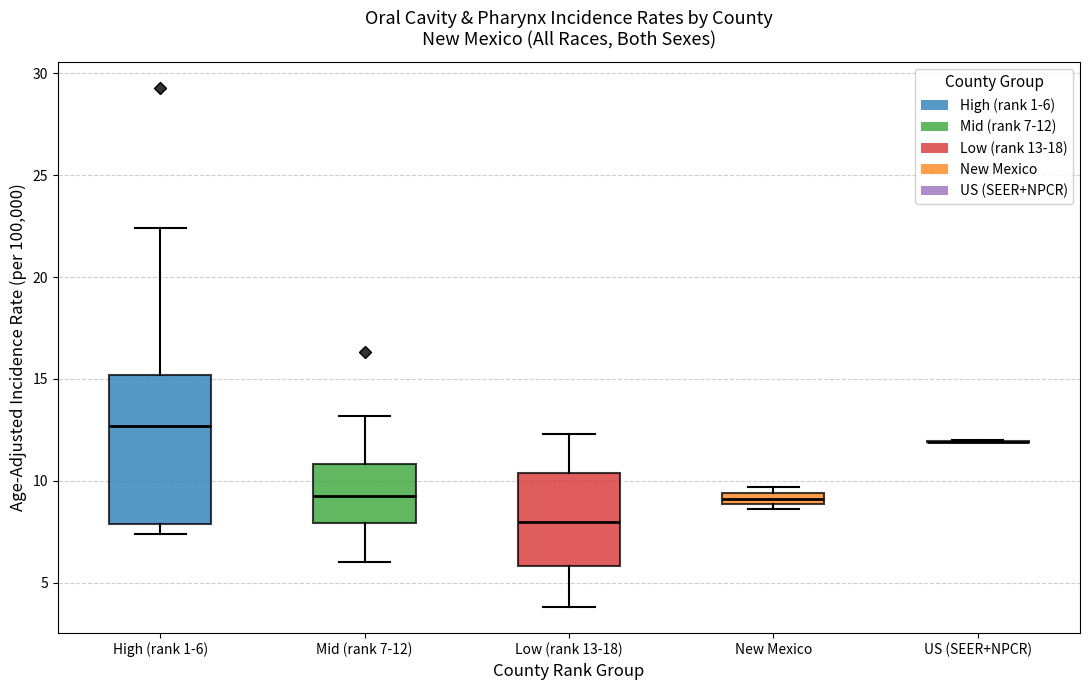

Where is the upper edge of the box for High (rank 1-6) on the y-axis? The values are not printed on the chart, so give them approximately, as read against the axis.

15.0